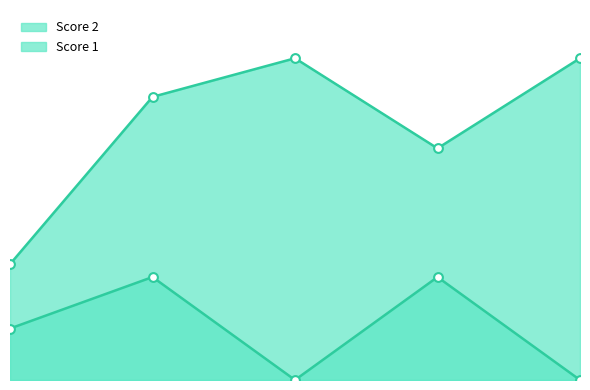

At which category is the sum across all series the highest?

2